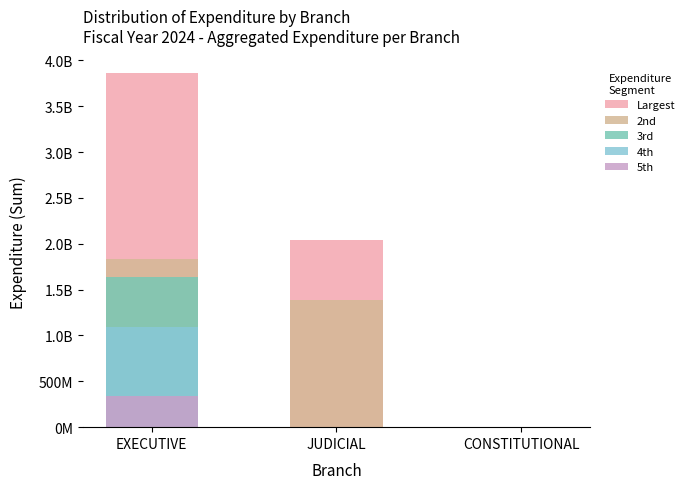

Reading left to right, list all the values displayed in this chart.

Largest: 3860106363.3	2046046732.7	5905726.3
2nd: 1833930402.2	1382455494.1	7456.7
3rd: 1641375109.4	0.0	4212.0
4th: 1094311057.7	0.0	0.0
5th: 335007525.6	0.0	0.0